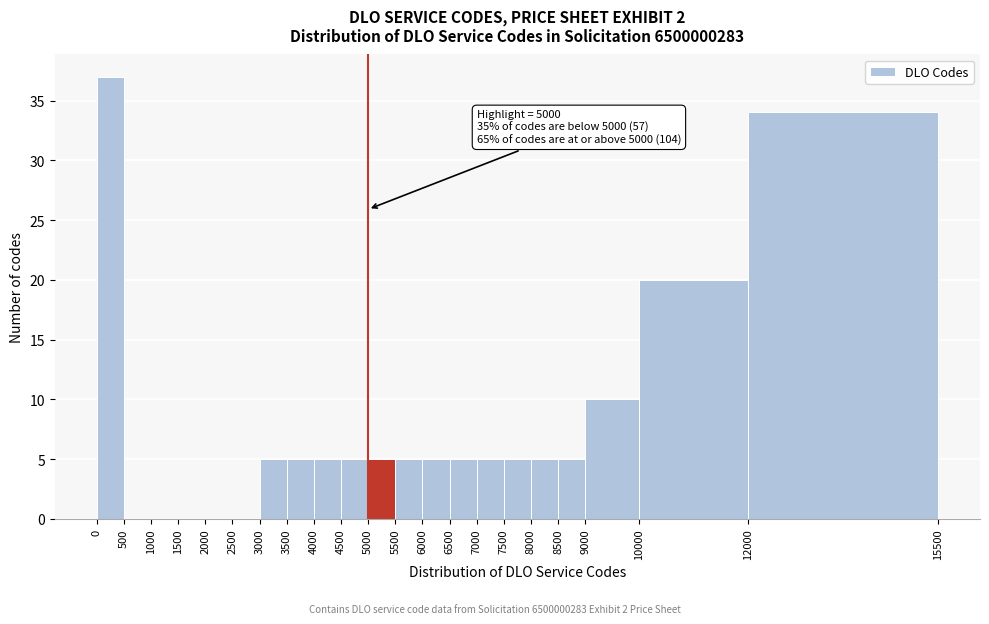

Over which range of the x-axis is the bar tallest?

0 to 500